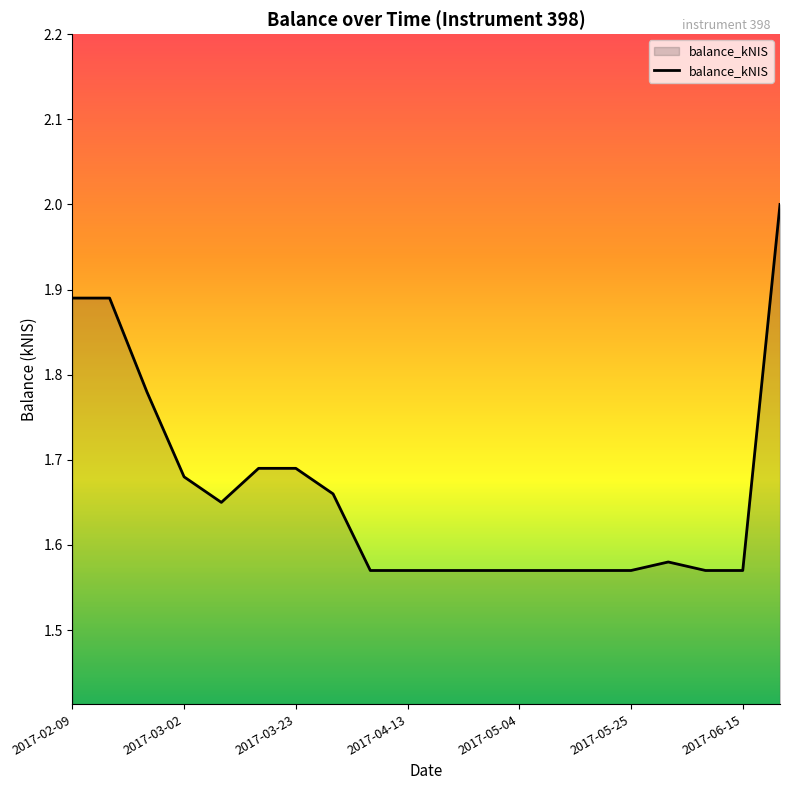

What is the greatest value displayed?

2.0